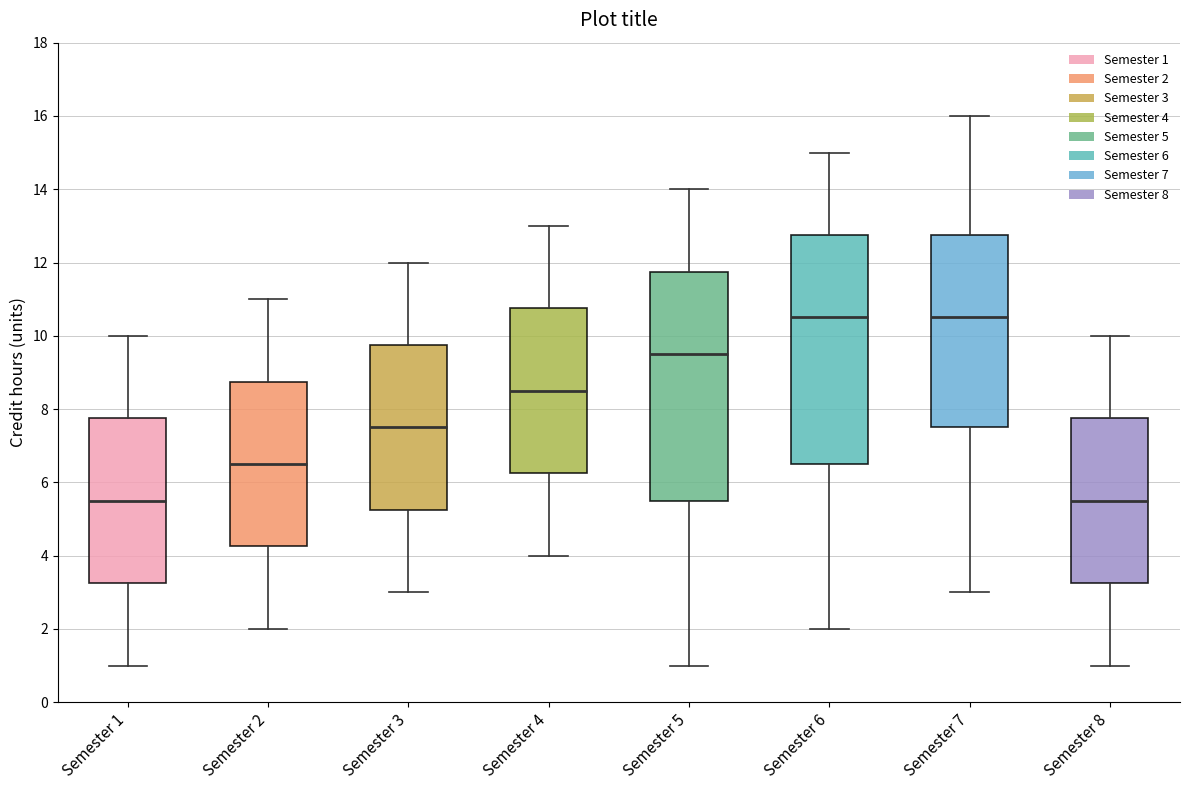

Where does the upper whisker of the box for Semester 2 end on the y-axis? The values are not printed on the chart, so give them approximately, as read against the axis.

11.0